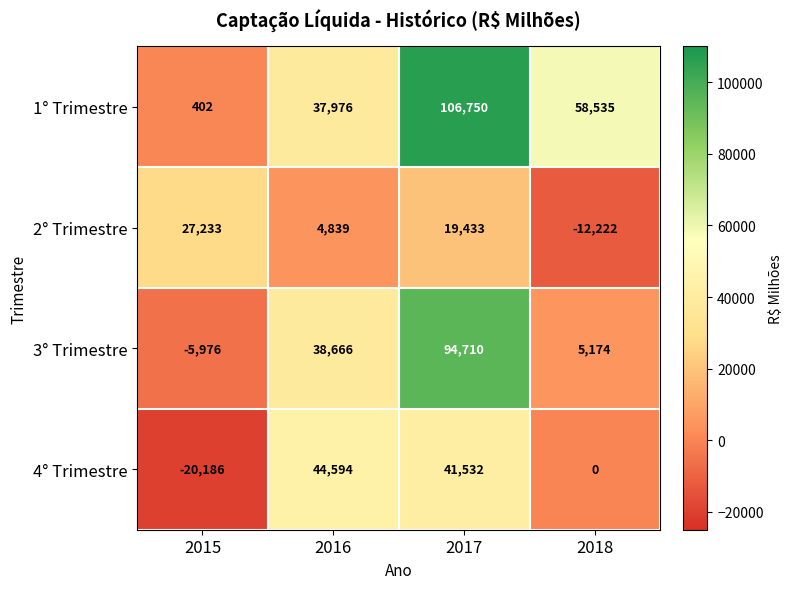

Where is 1° Trimestre nearest to the value 53576?

2018